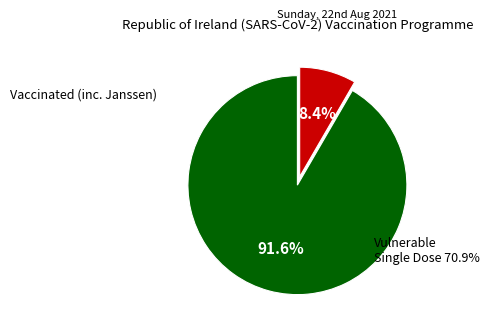

Is there a majority slice in this chart?

Yes